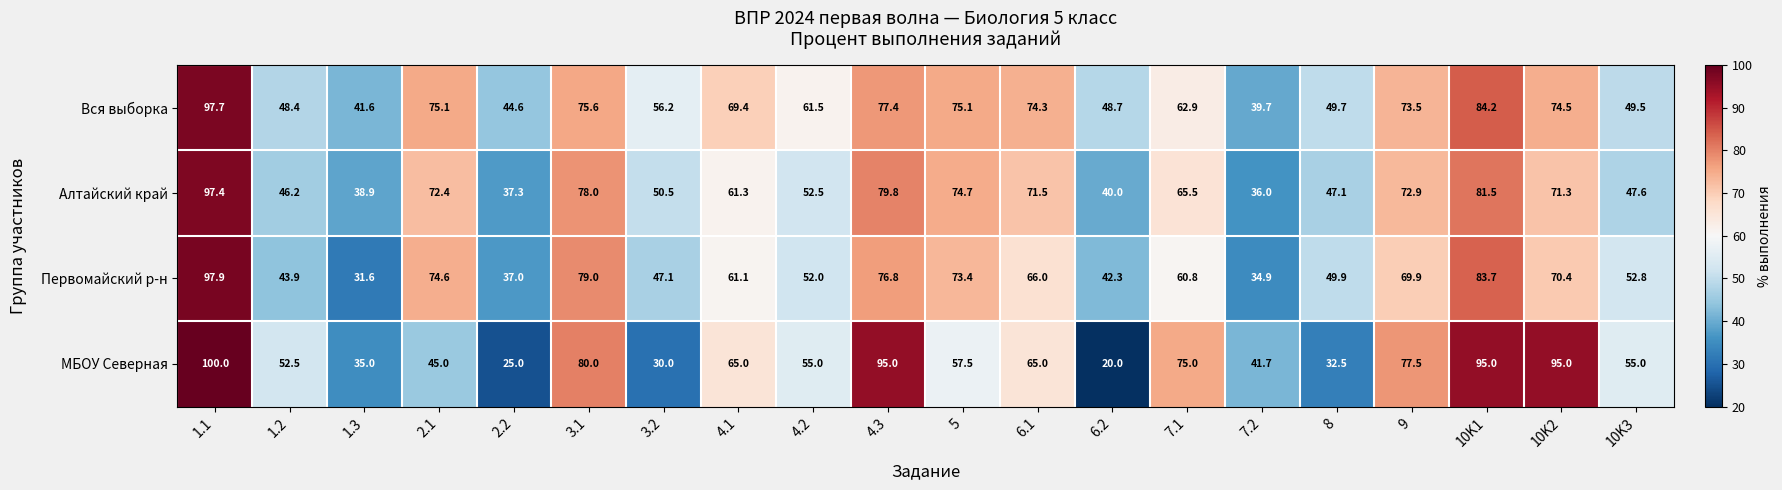

The value of МБОУ Северная at 10K2 is 95.0. True or false?

True